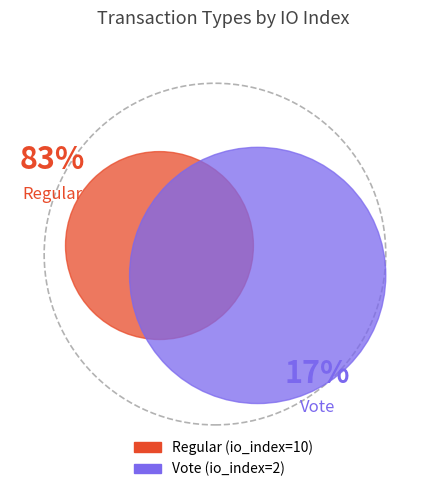

To the nearest percent, what portion does Regular represent?

83%